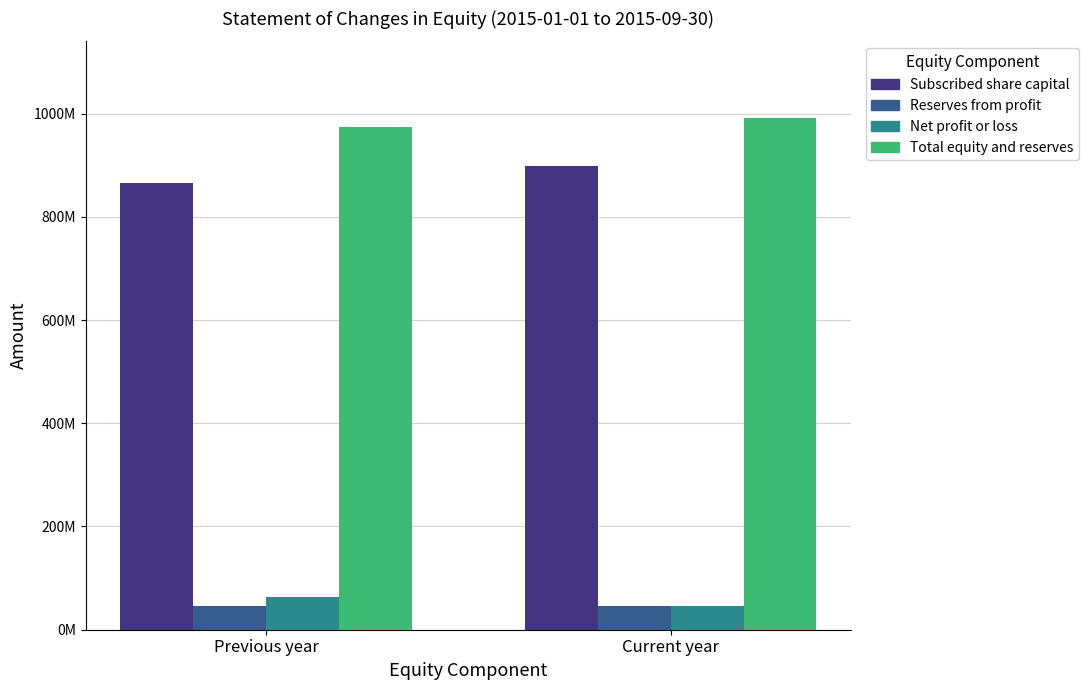

Between Previous year and Current year, which series saw the biggest shift?

Subscribed share capital